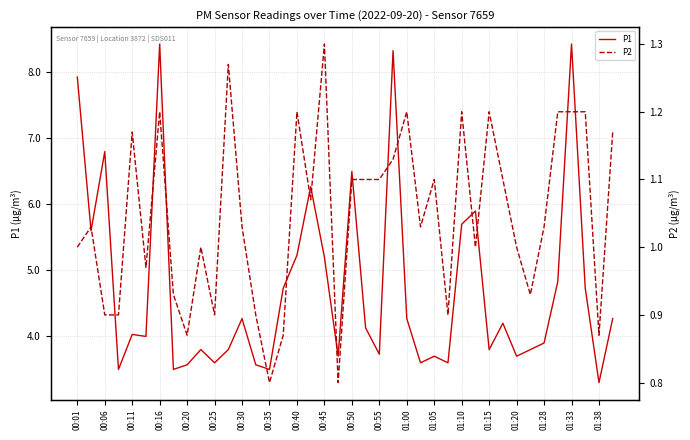

Rank the series by their maximum value, from highest to lowest.

P1, P2